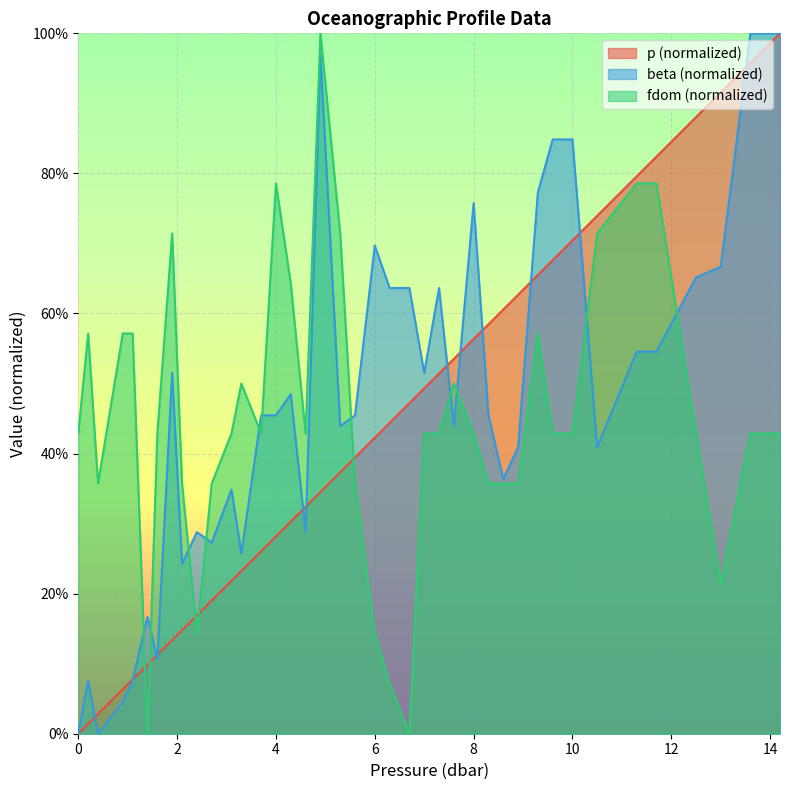

How many intersections are there between beta and fdom?

11